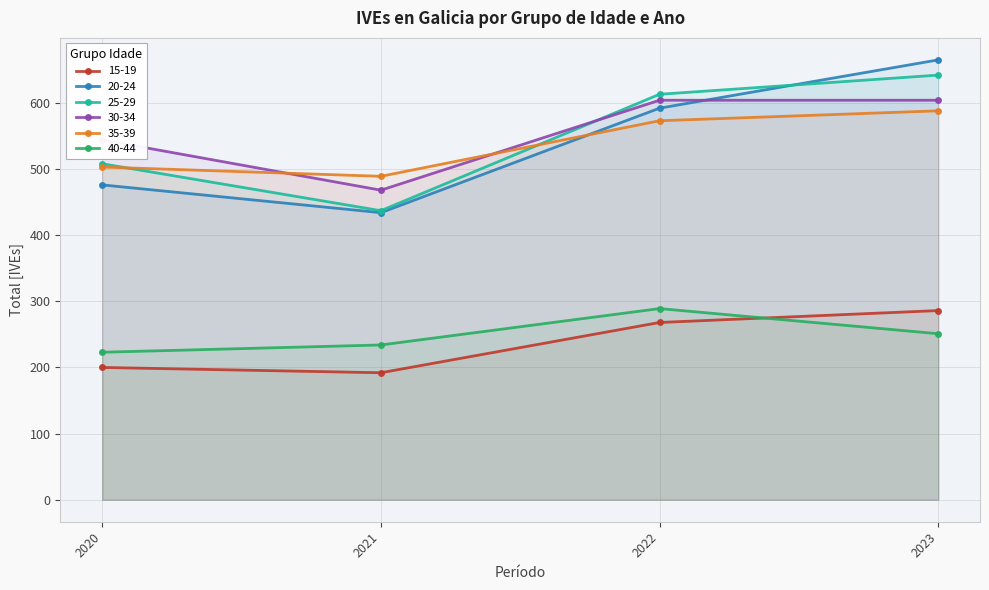

How many lines are shown in the chart?

6